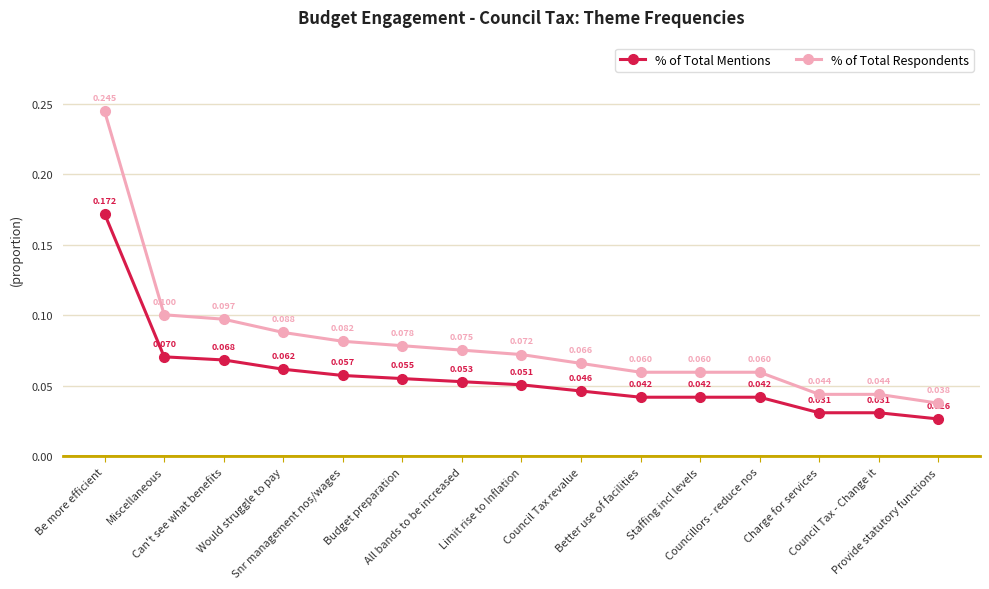

What is the sum of all % of Total Mentions values?

0.8